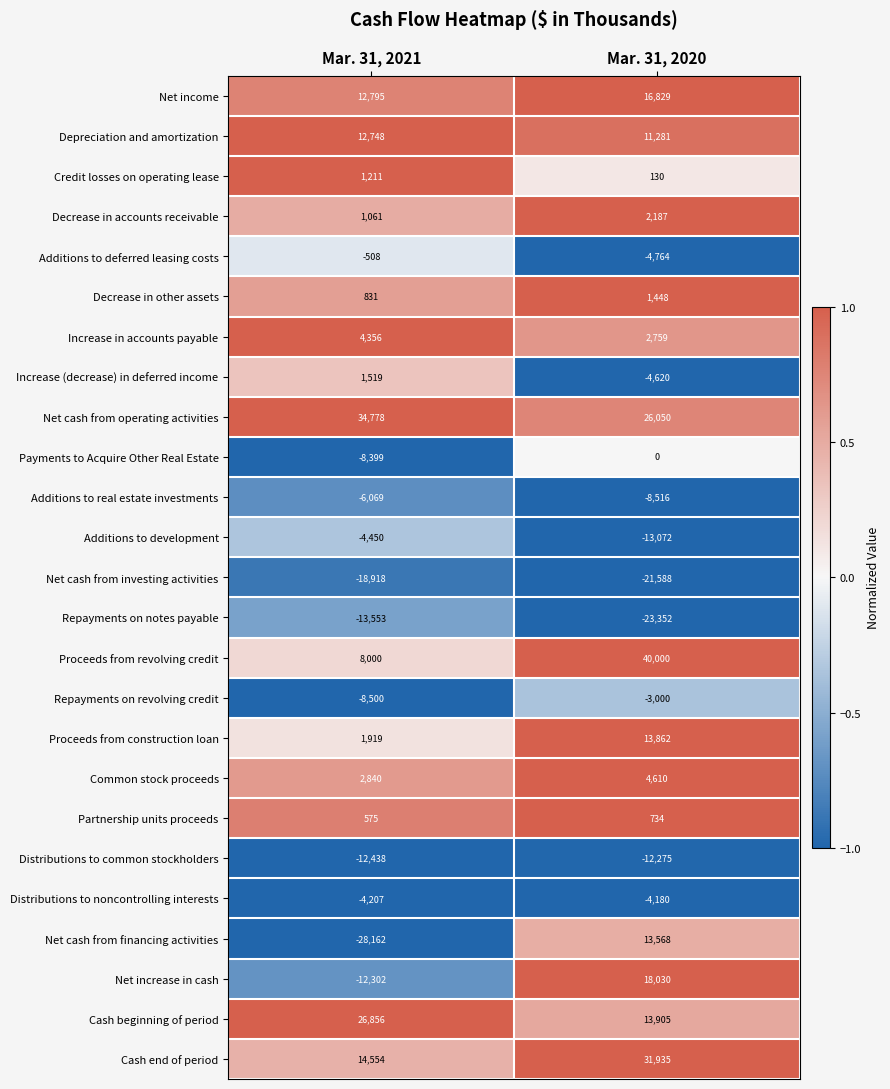

What is the total value across all series at Mar. 31, 2021?

6537